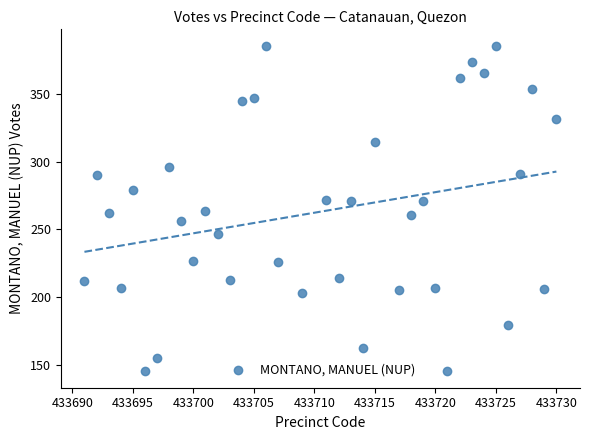

What is the range of X values (max minus min)?

39